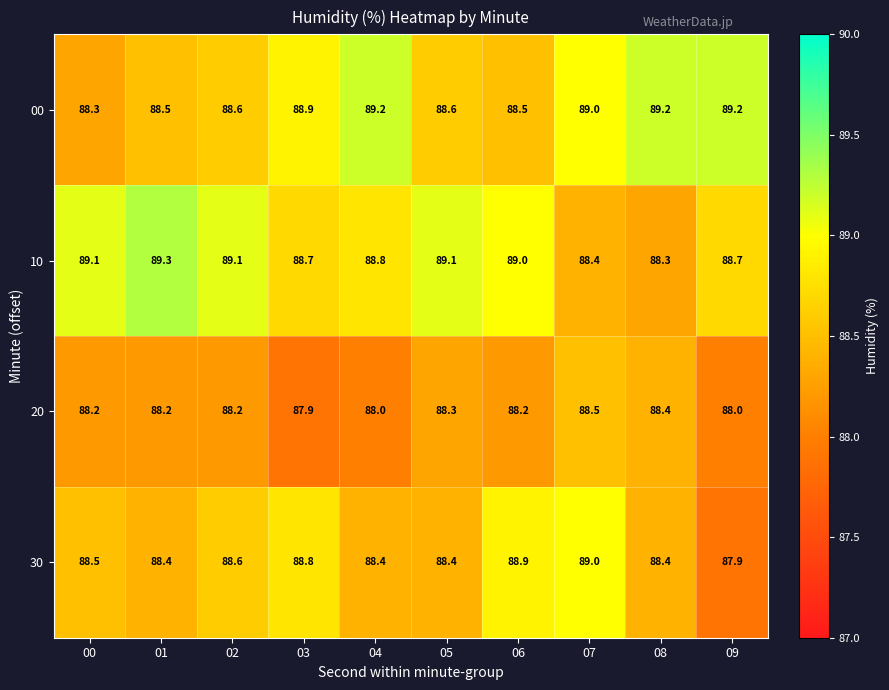

The value of 10 at 08 is 88.3. True or false?

True